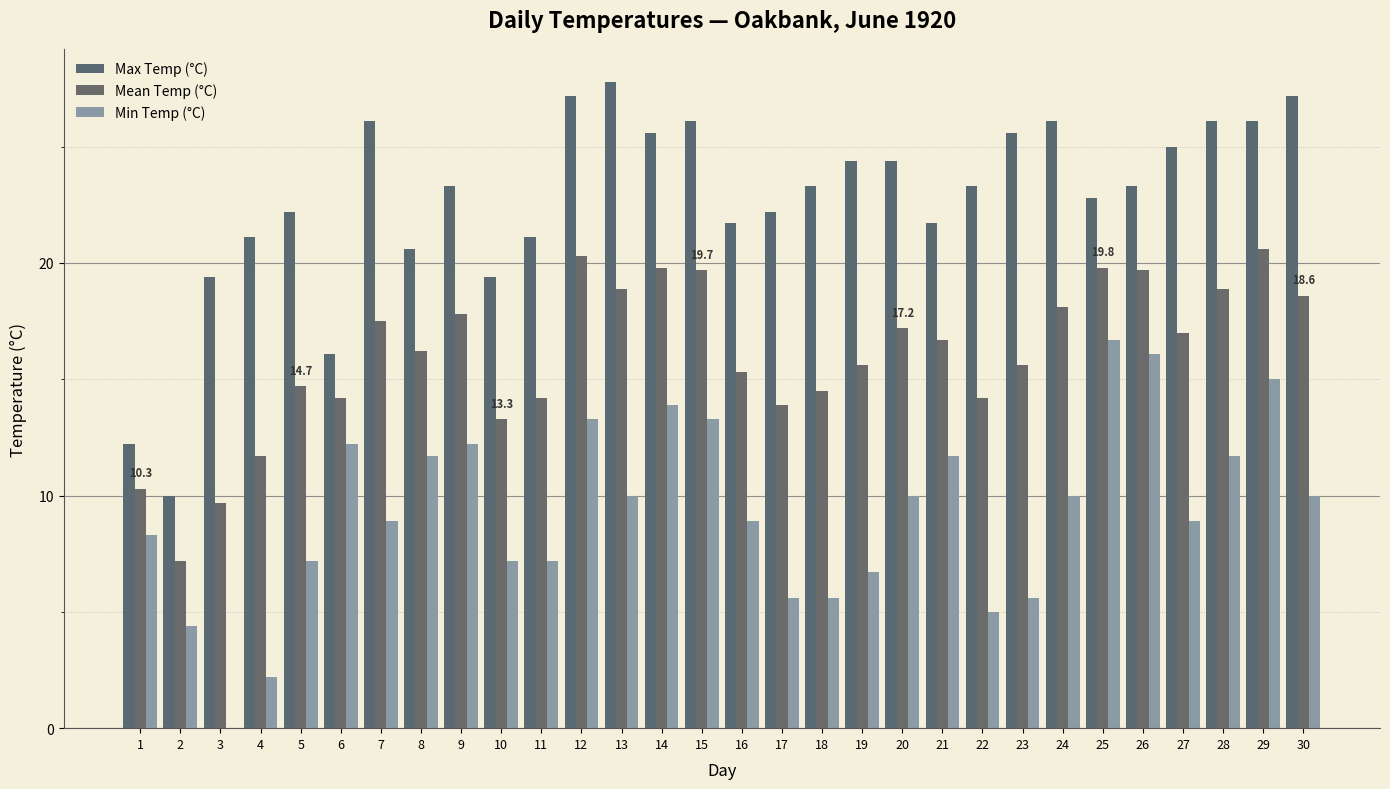

True or false: Min Temp (°C) has a value of 10.0 at 13.

True